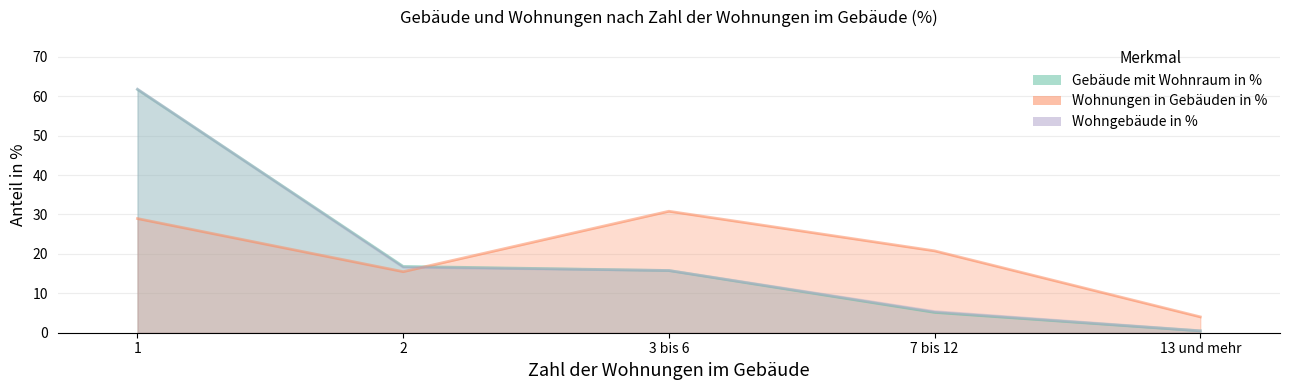

What is the approximate value of Wohnungen in Gebäuden in % at 2?

15.5